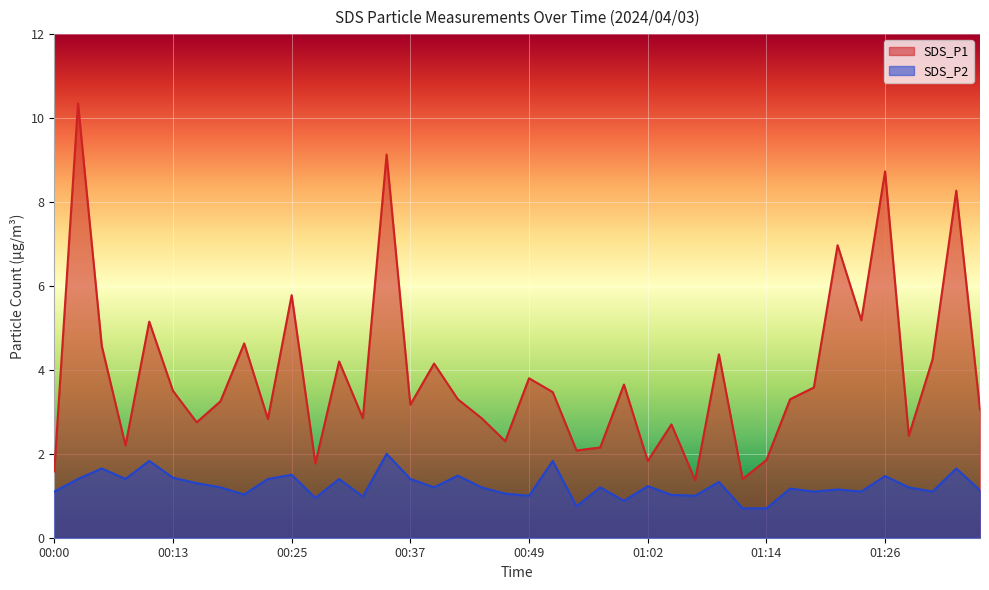

The SDS_P1 series shows 1.2 at 00:15. True or false?

False